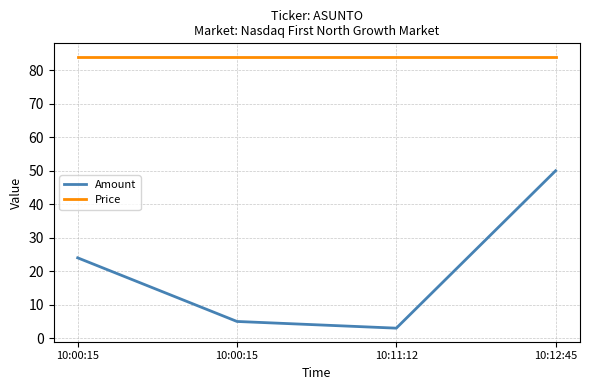

What is the total value across all series at 10:00:15?

108